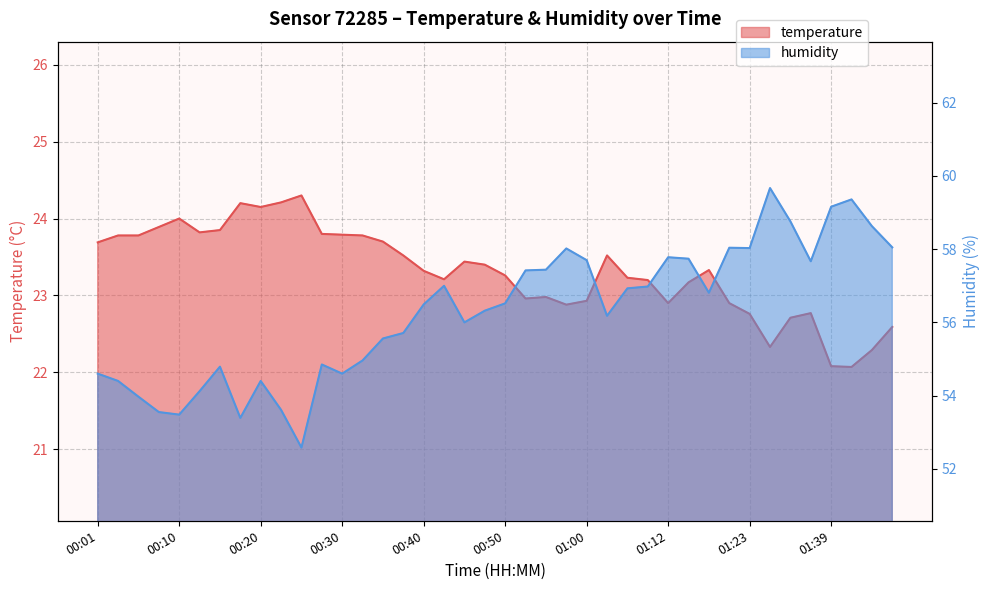

At how many categories does at least one series exceed 26?

40